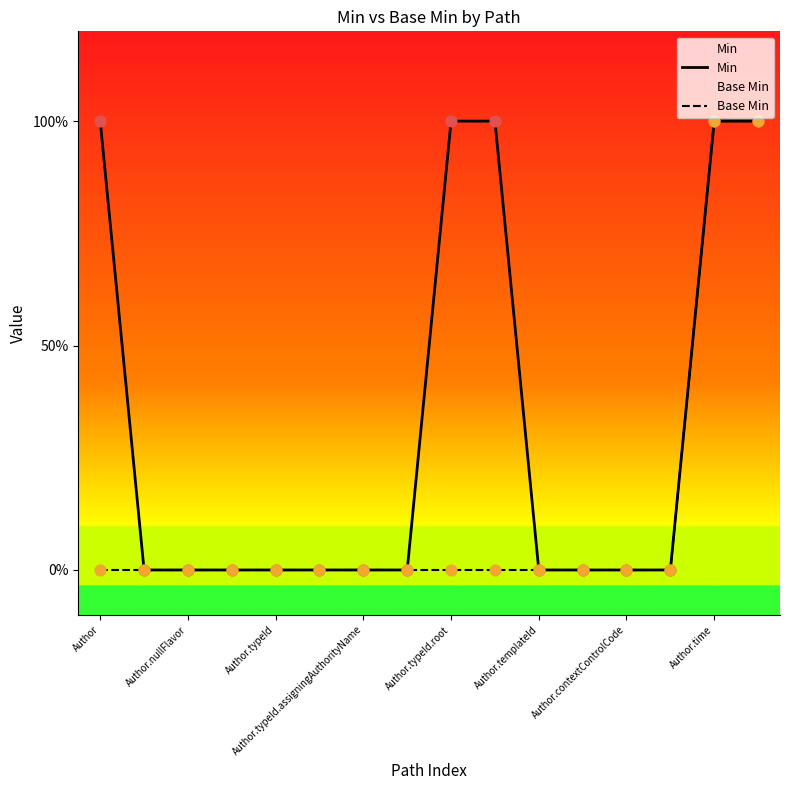

Is the value of Min at Author.templateId greater than the value of Base Min at 9?

No